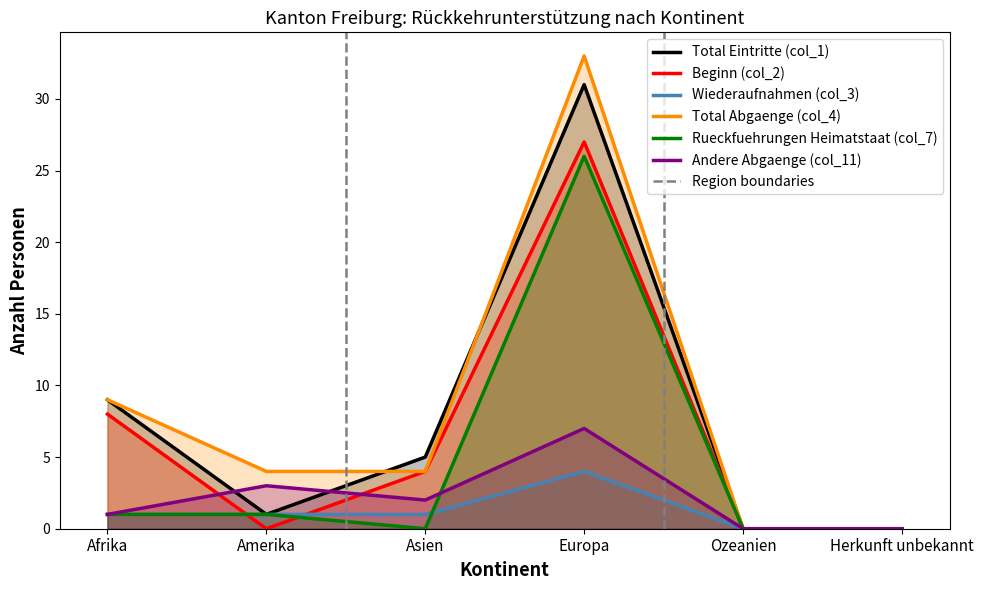

What is the maximum value shown in the chart?

33